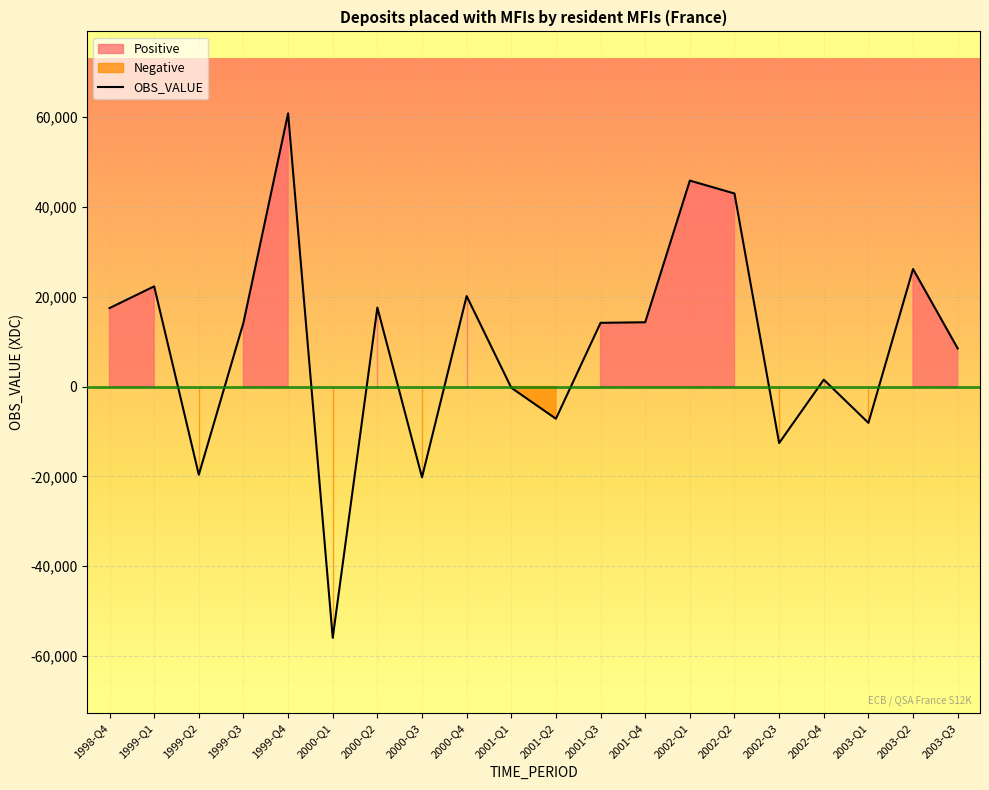

Reading right to left, what are all the values shown in this chart?

8481	26160	-8084	1525	-12582	42960	45833	14298	14180	-7171	-269	20137	-20206	17571	-55918	60800	14214	-19622	22296	17460